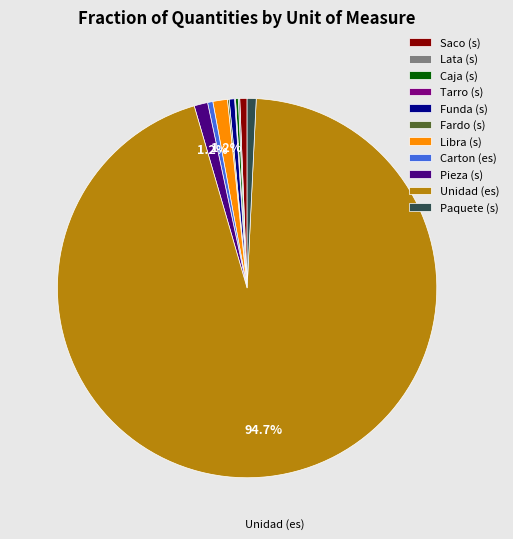

Which slice is the largest?

Unidad (es)